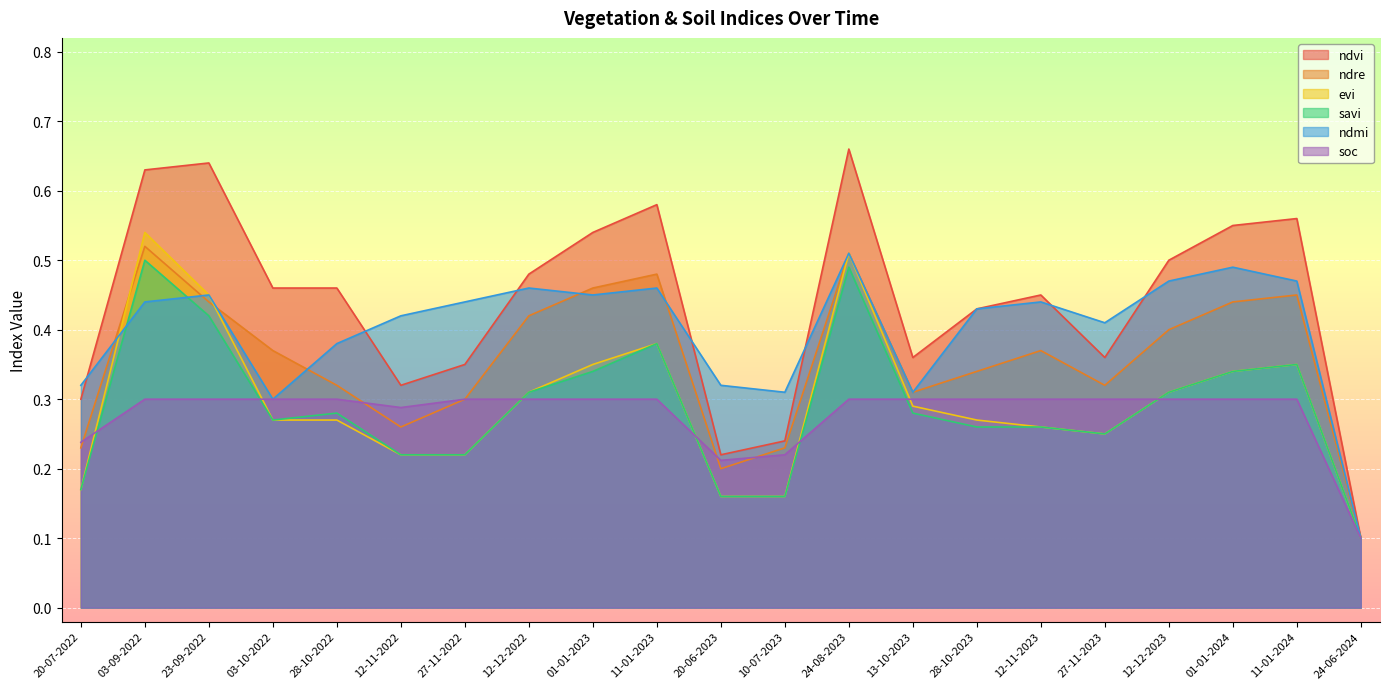

What is the minimum value for savi?

0.1